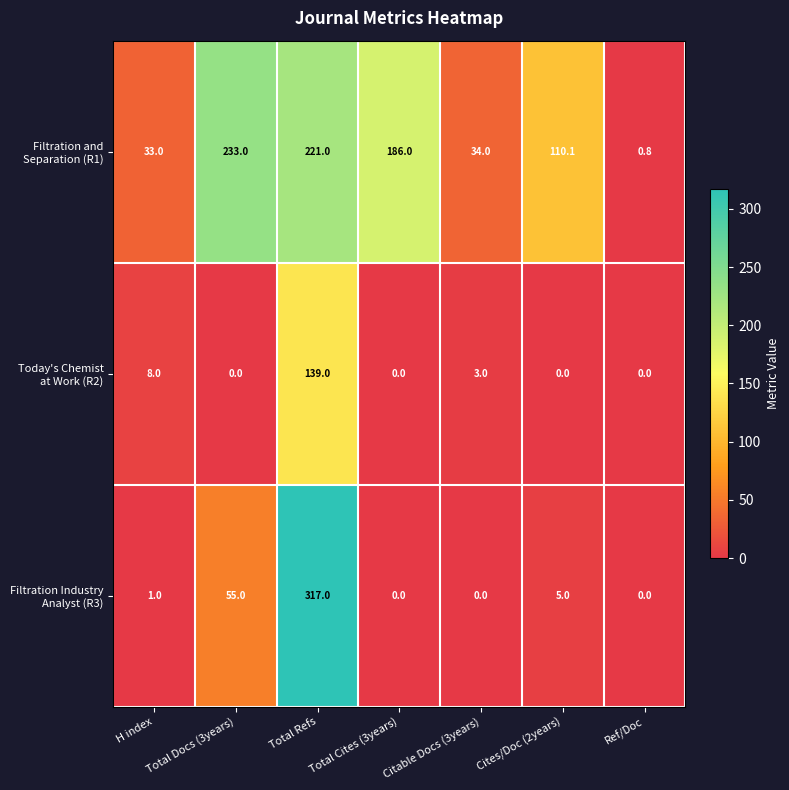

At how many categories does at least one series exceed 115?

3